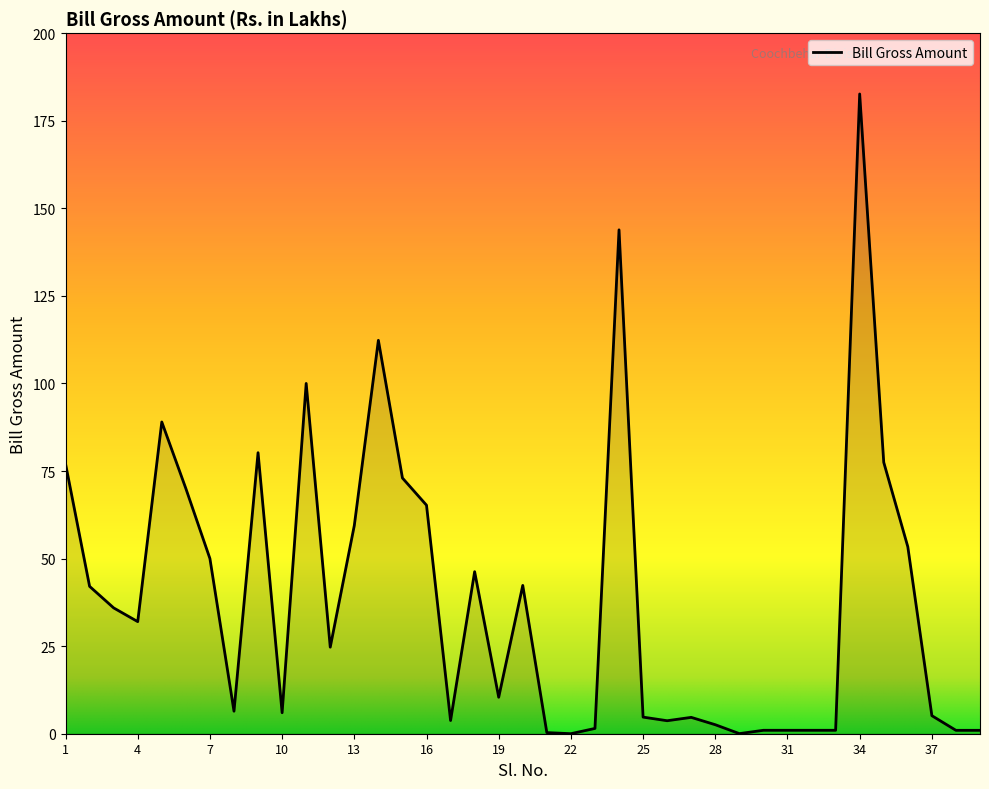

What is the greatest value displayed?

182.6